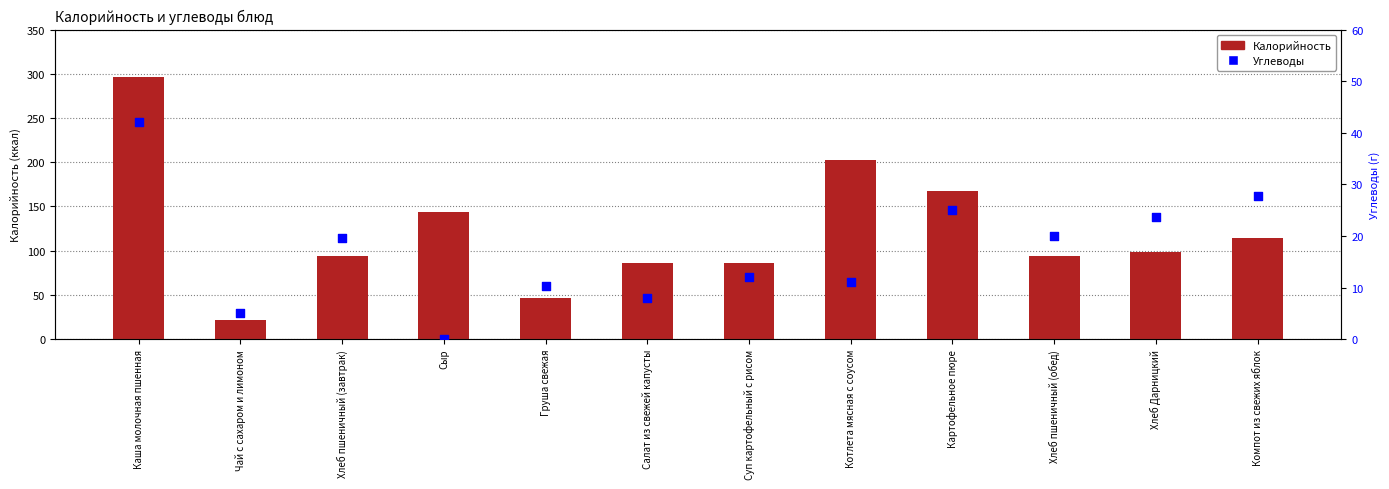

At how many categories does at least one series exceed 212?

1